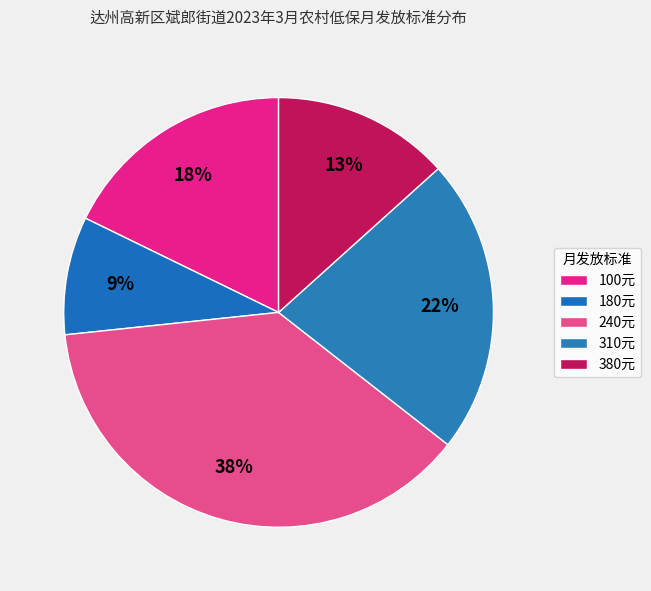

How many slices are in this pie chart?

5